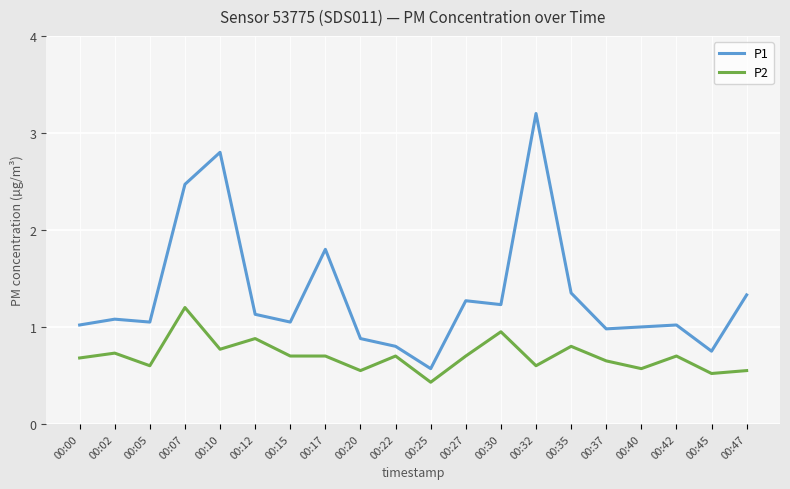

List the series in order of their peak value, lowest first.

P2, P1